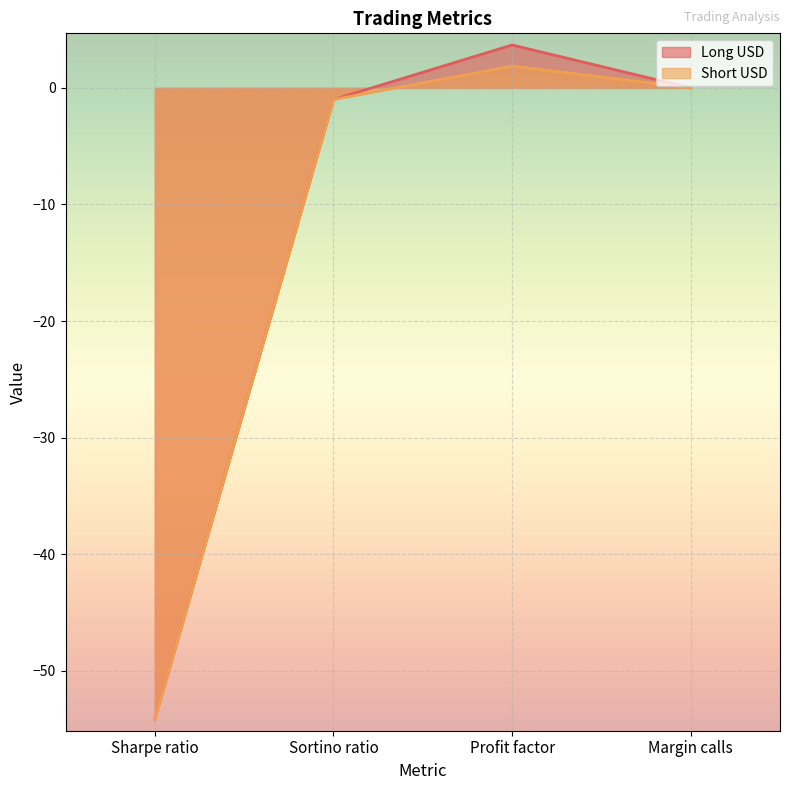

List the series in order of their peak value, highest first.

Long USD, Short USD